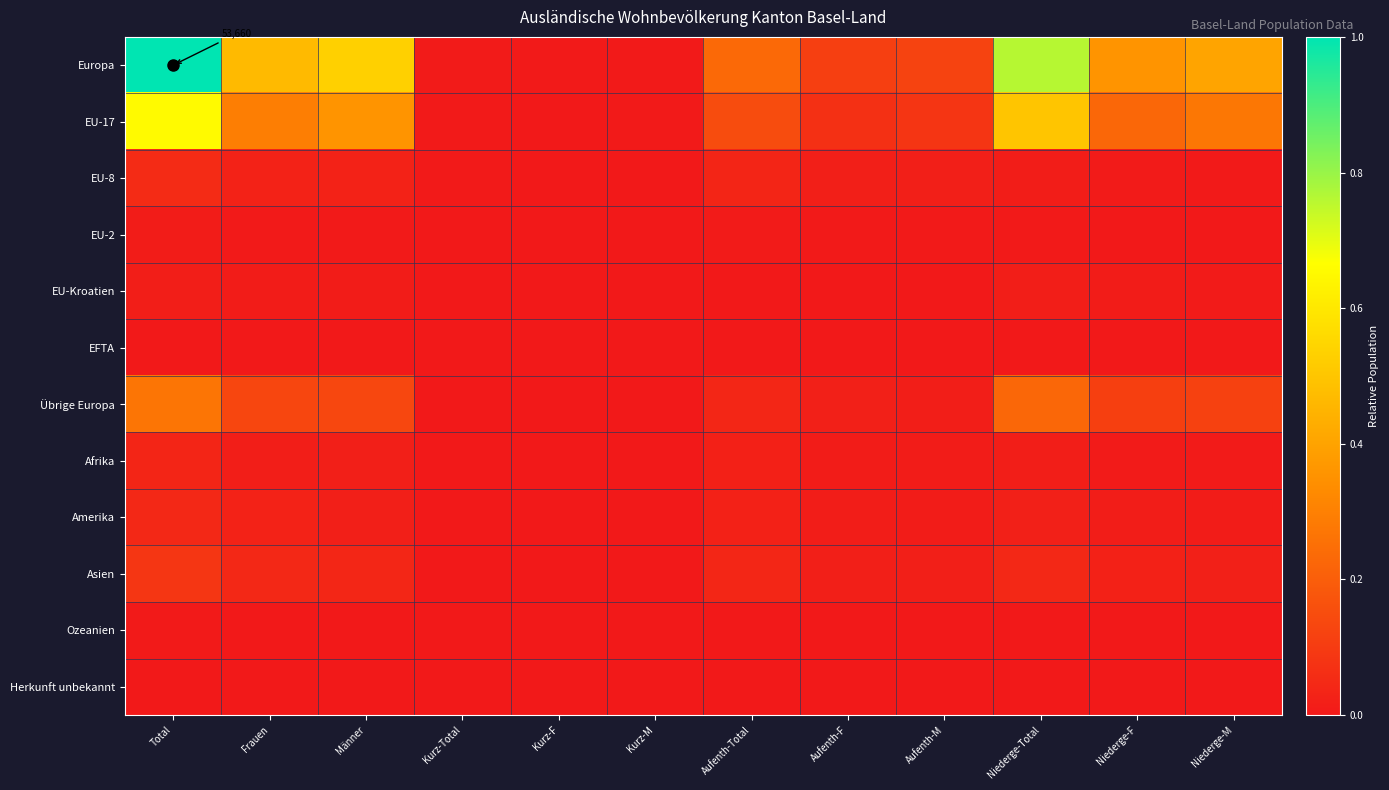

At which category does the chart reach its peak across all series?

Total